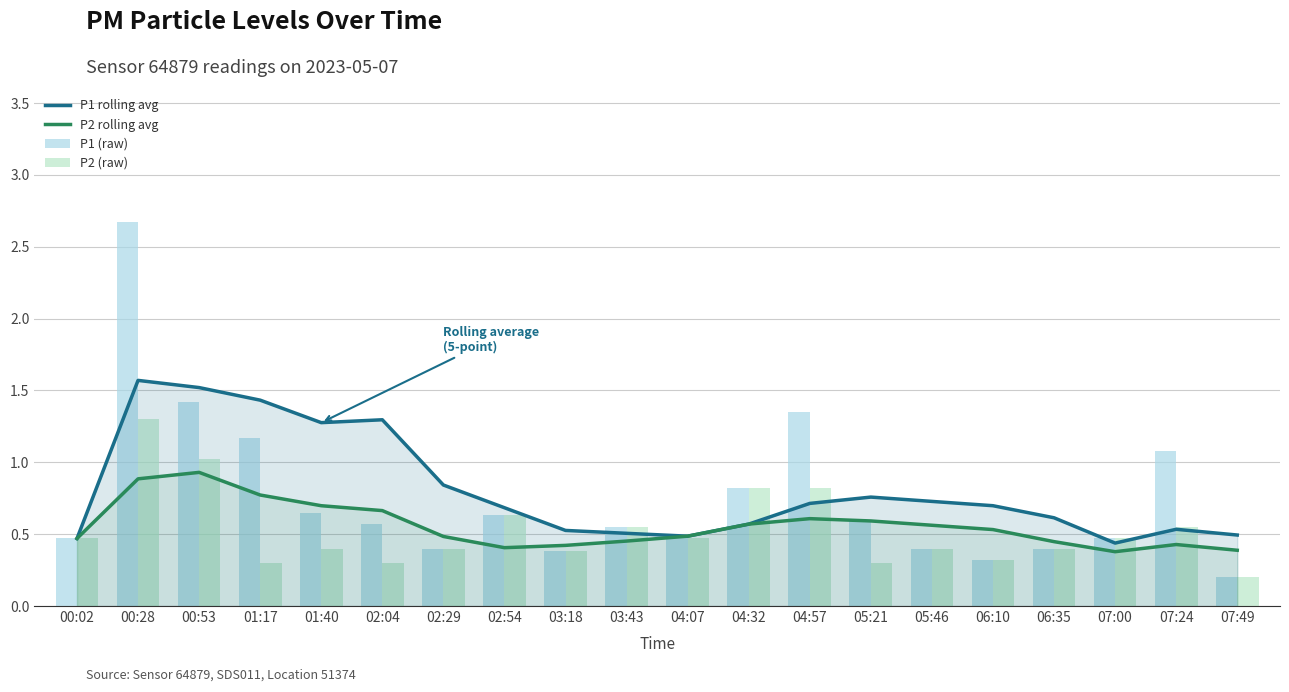

At which label does P1 rolling avg reach its peak?

00:28